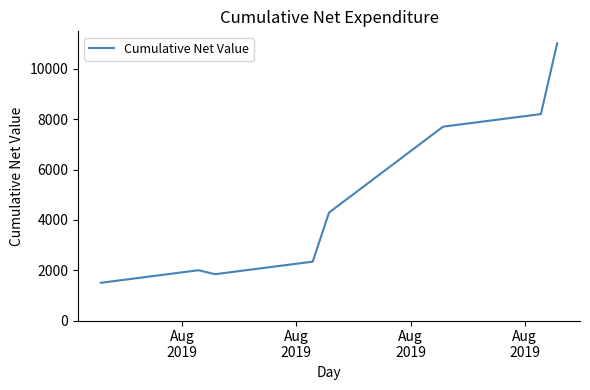

What is the greatest value displayed?

11021.0